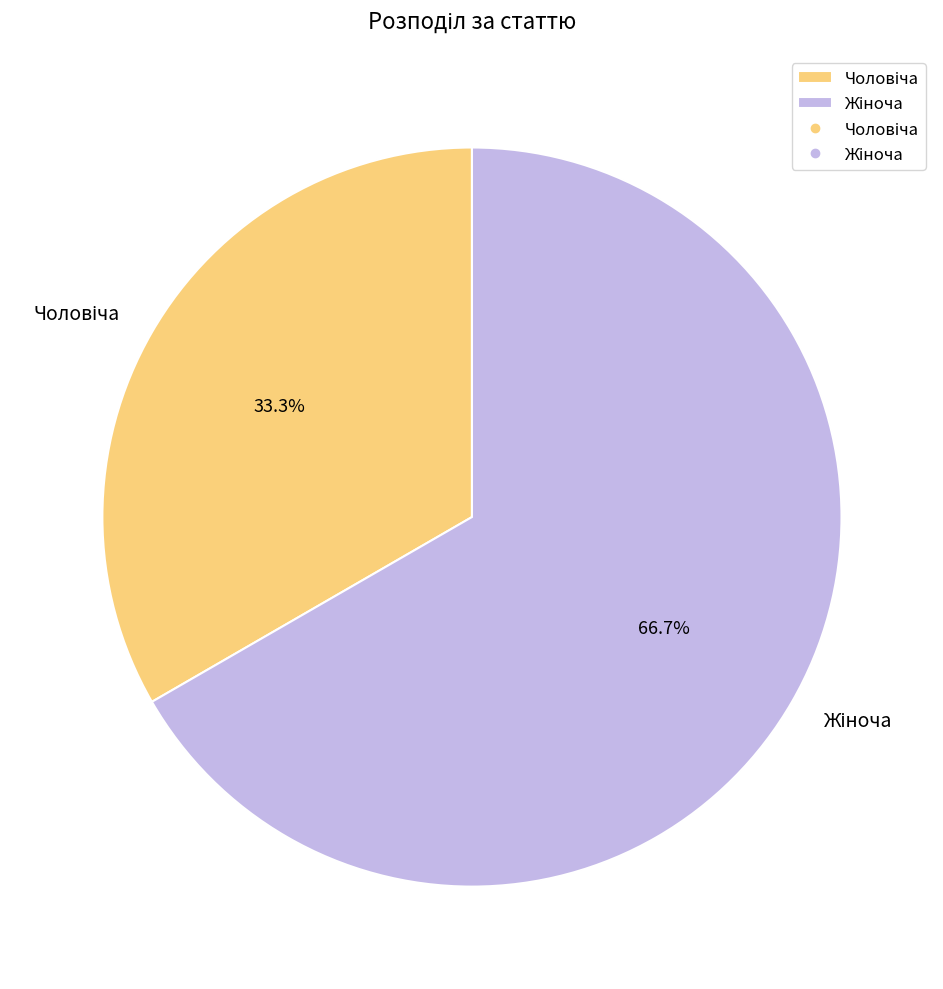

Does any single category account for the majority?

Yes